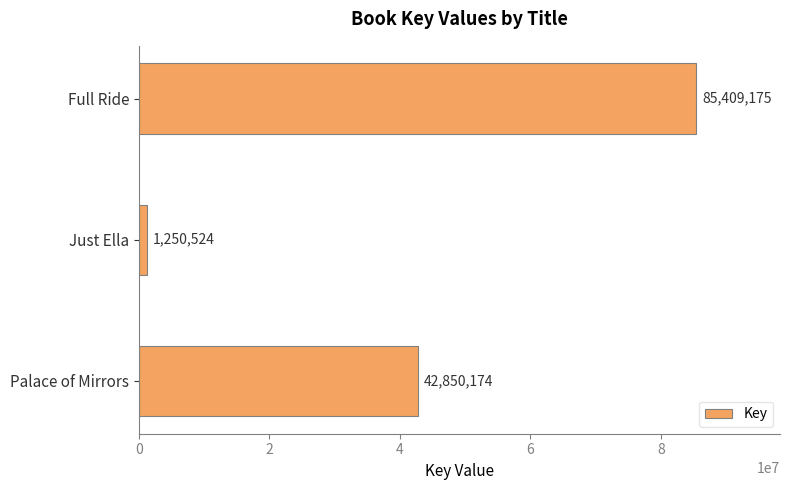

What is the difference between the maximum and minimum values?

84158651